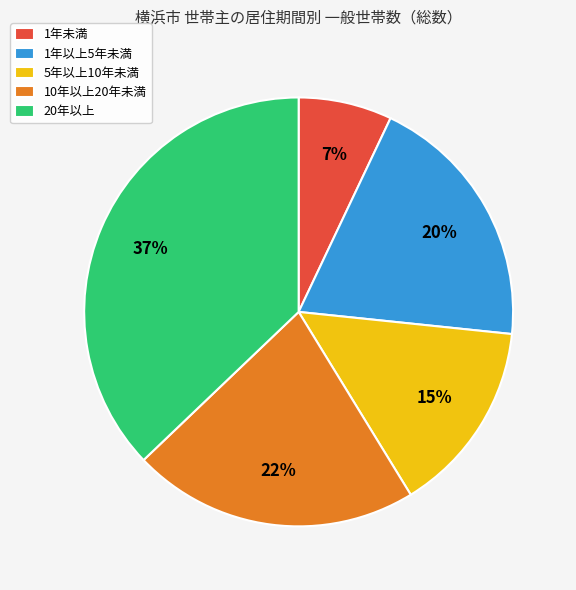

Combined, do 20年以上 and 5年以上10年未満 account for over 50%?

Yes